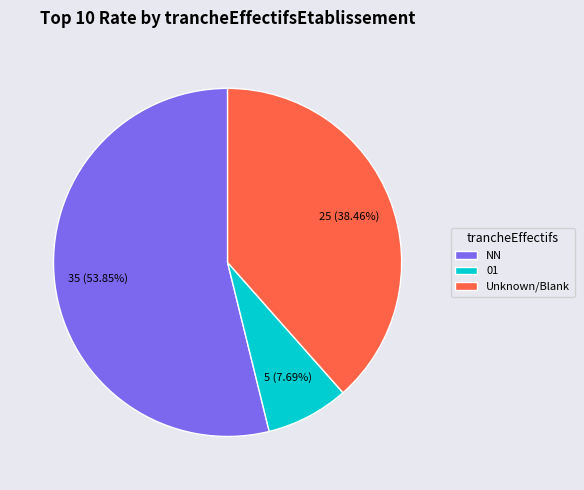

To the nearest percent, what is the difference between the largest and smallest slice percentages?

46%